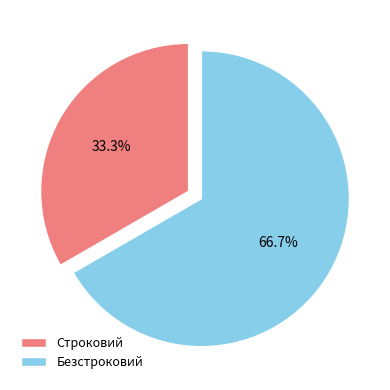

How many segments does this pie chart have?

2